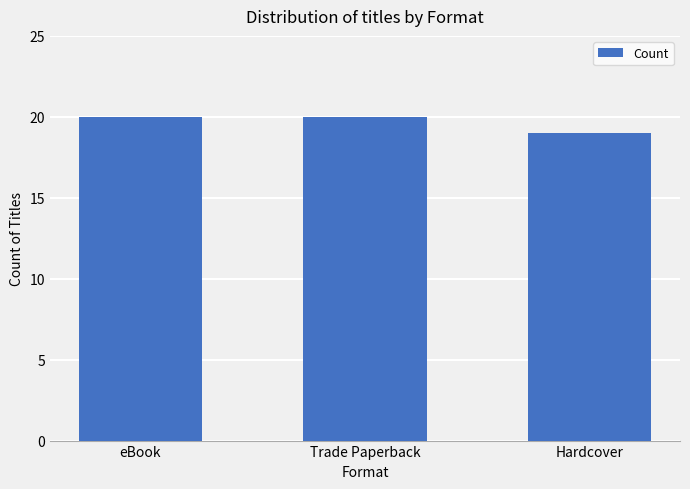

What is the smallest value displayed?

19